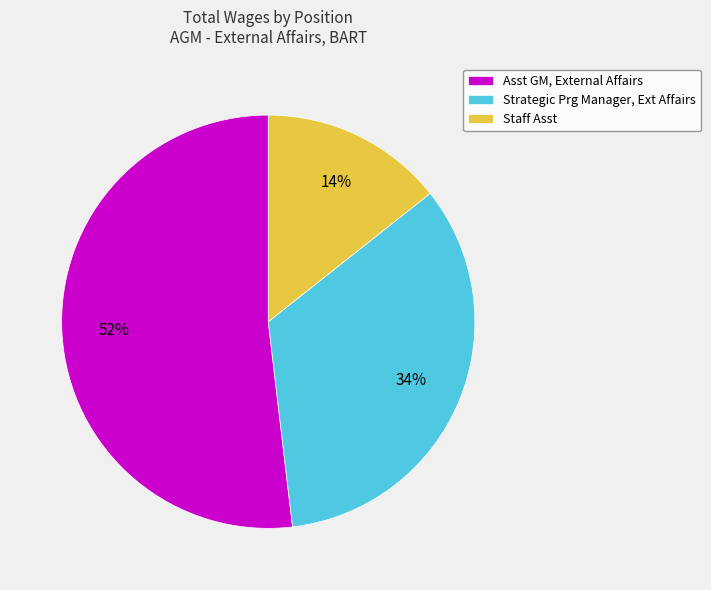

How many slices are in this pie chart?

3